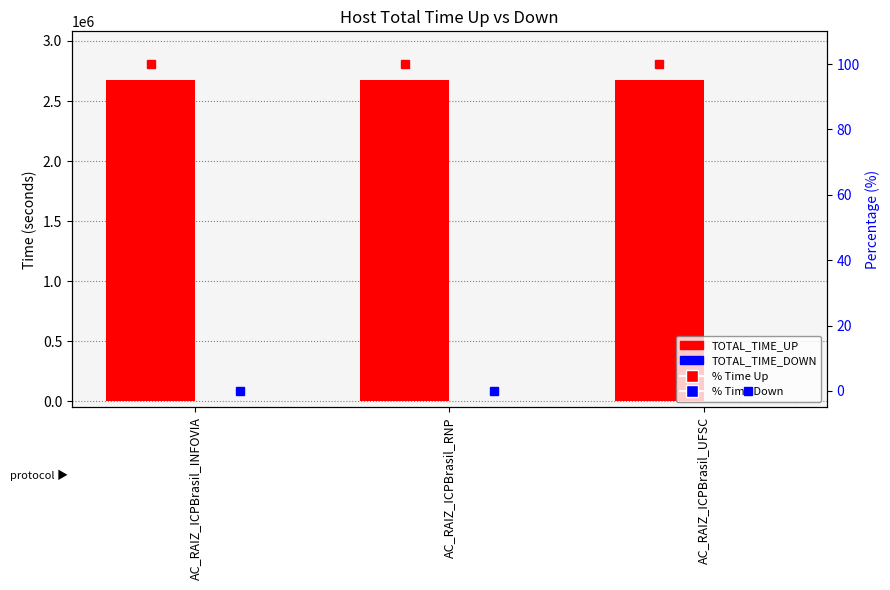

What is the label of the 1st bar from the left?

AC_RAIZ_ICPBrasil_INFOVIA